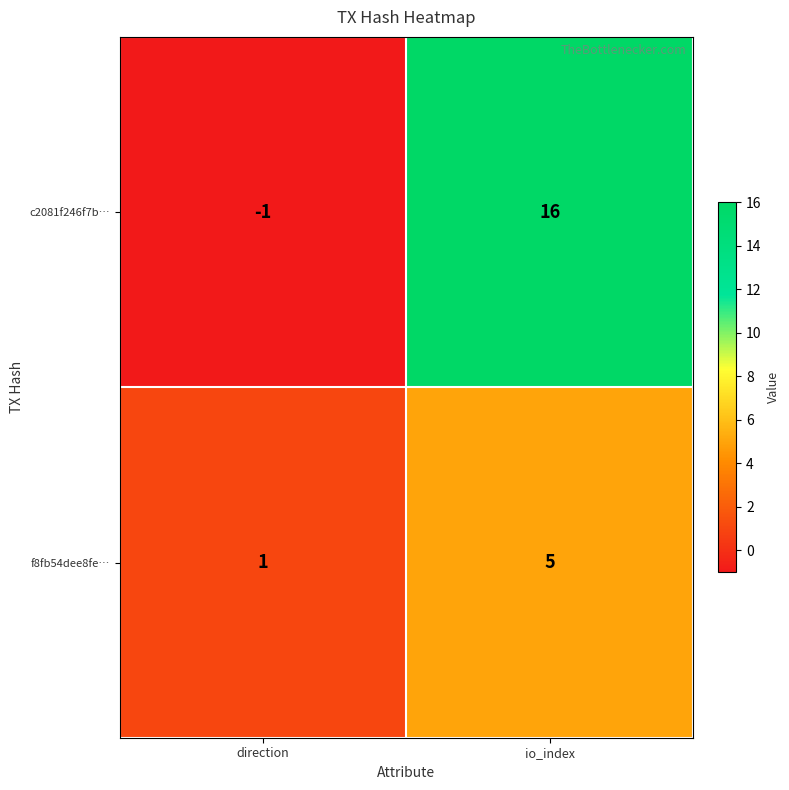

What value does the c2081f246f7b… series have at io_index, to the nearest 10?

20